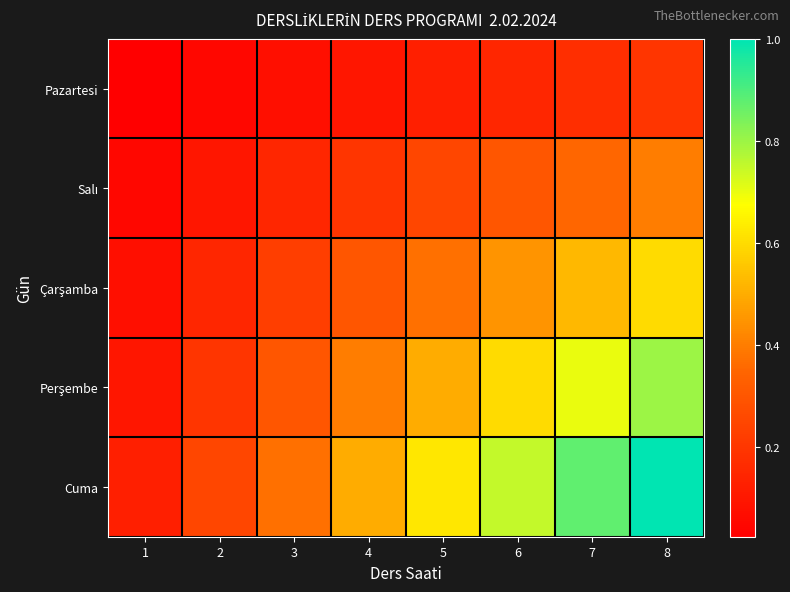

What is the difference between the highest and lowest values at 6?

0.6